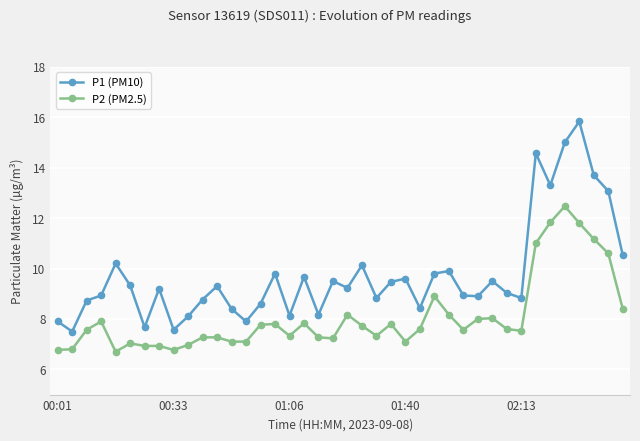

Which series has the largest total across all categories?

P1 (PM10)